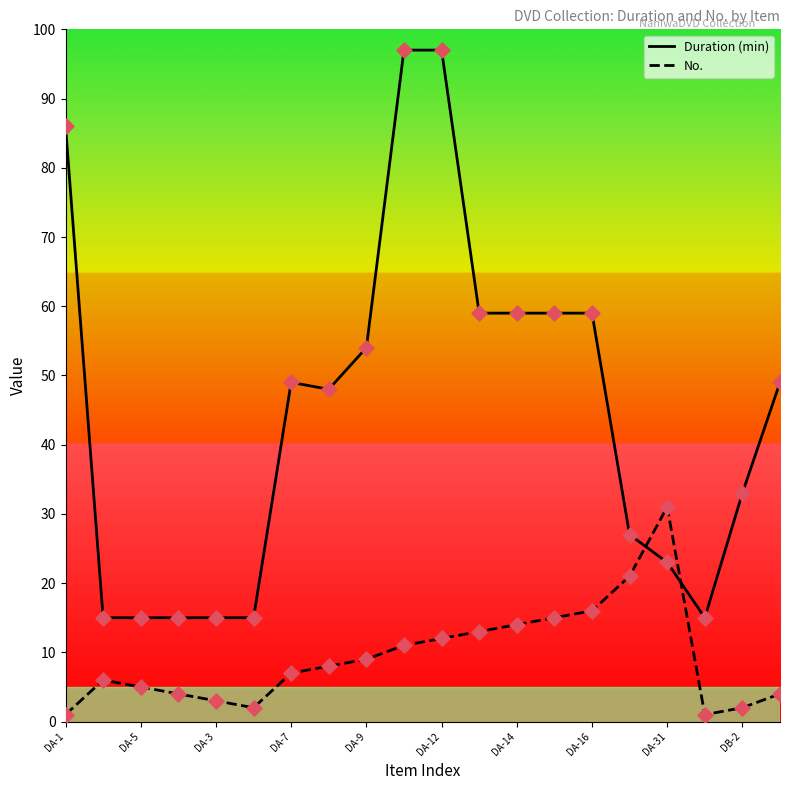

What are all the series names shown in the legend?

Duration (min), No.